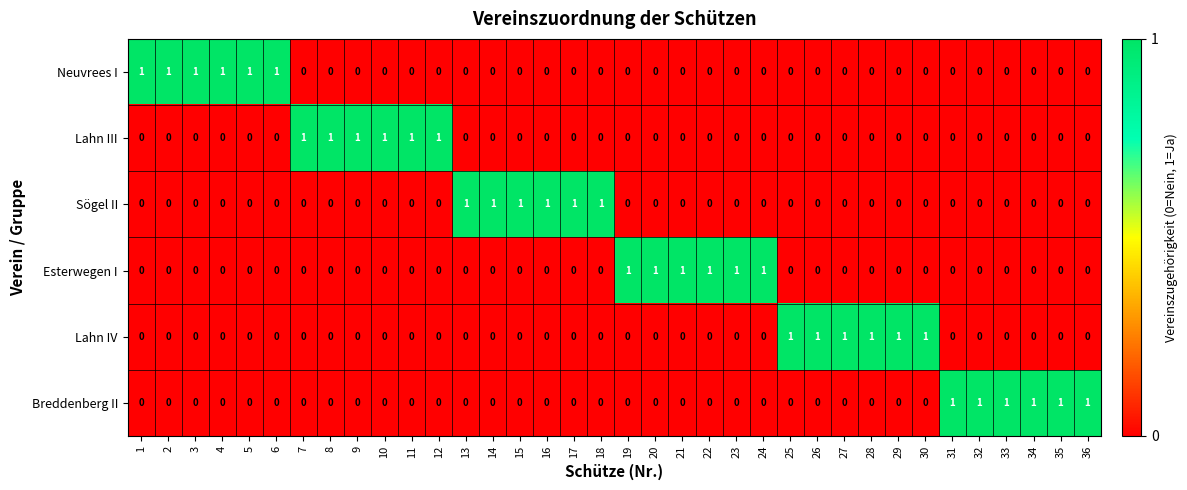

True or false: Esterwegen I has a value of 1 at 10.

False